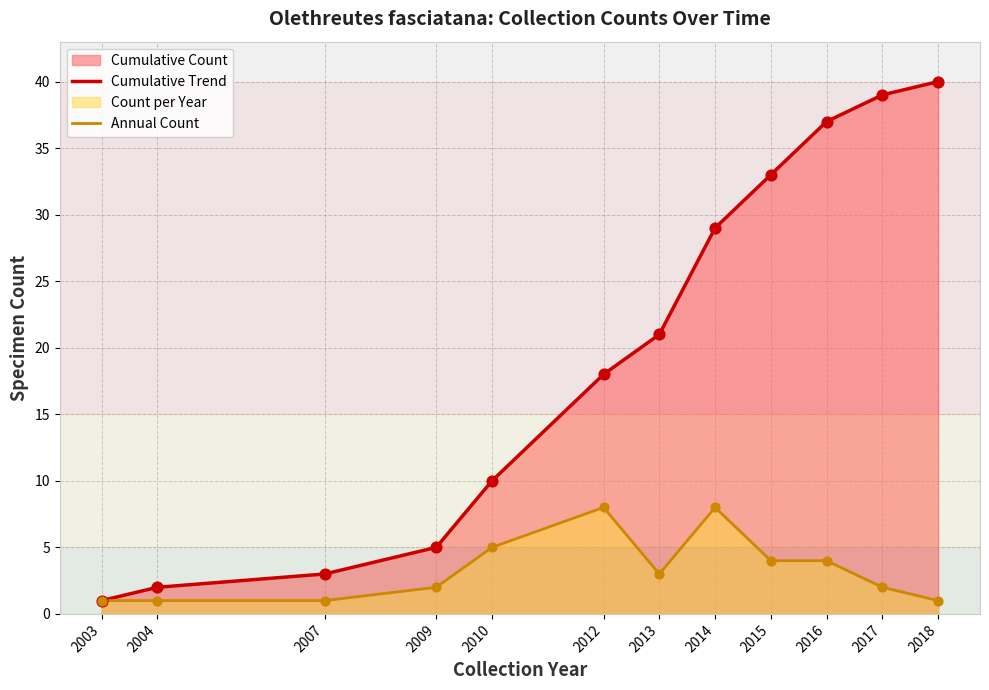

Which series contains the lowest Y value?

Cumulative Trend